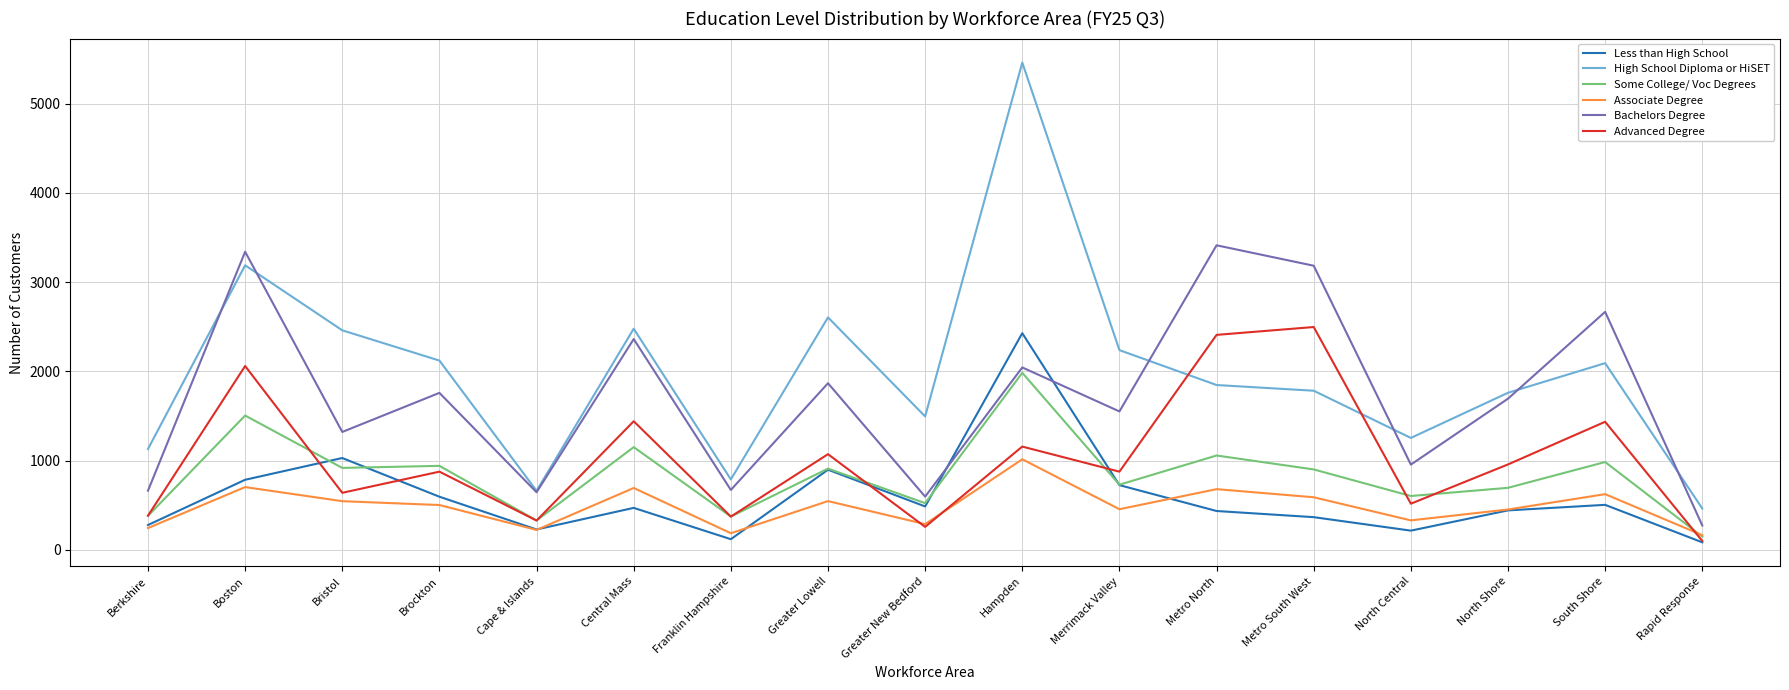

What position from the right is North Central?

4